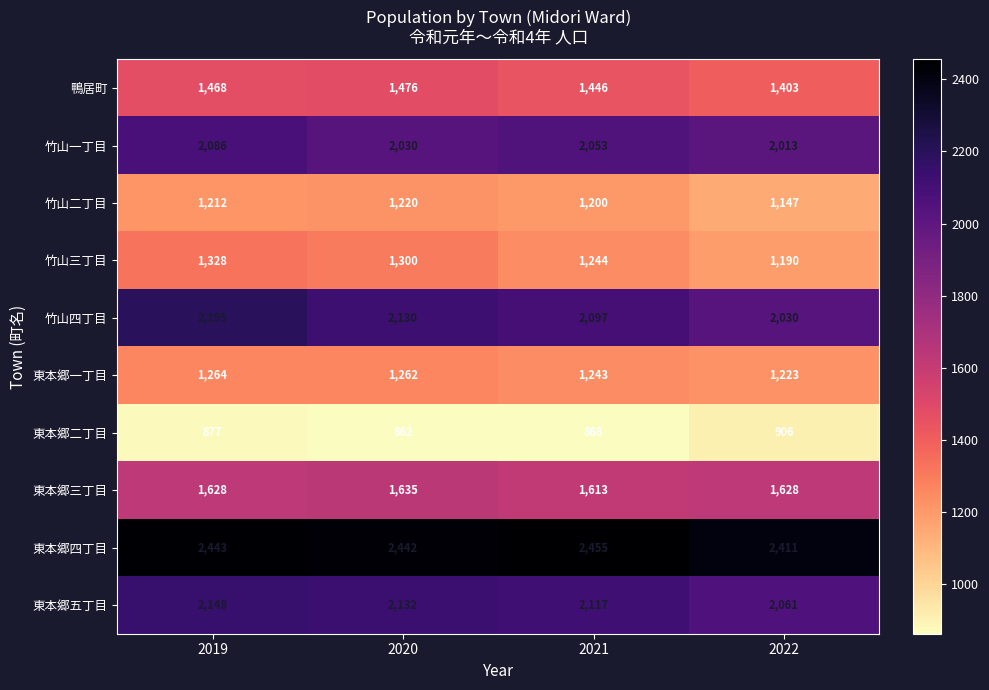

Where is 鴨居町 nearest to the value 1439?

2021